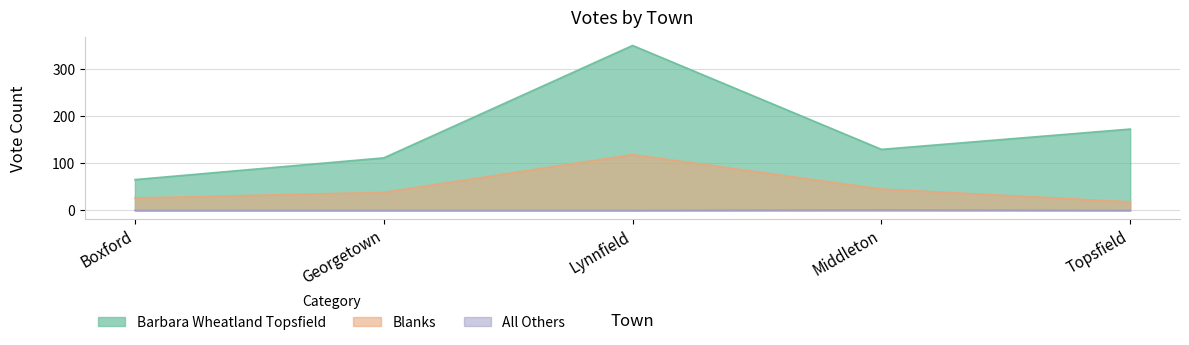

Is the value of Barbara Wheatland Topsfield at Middleton greater than the value of Blanks at Georgetown?

Yes